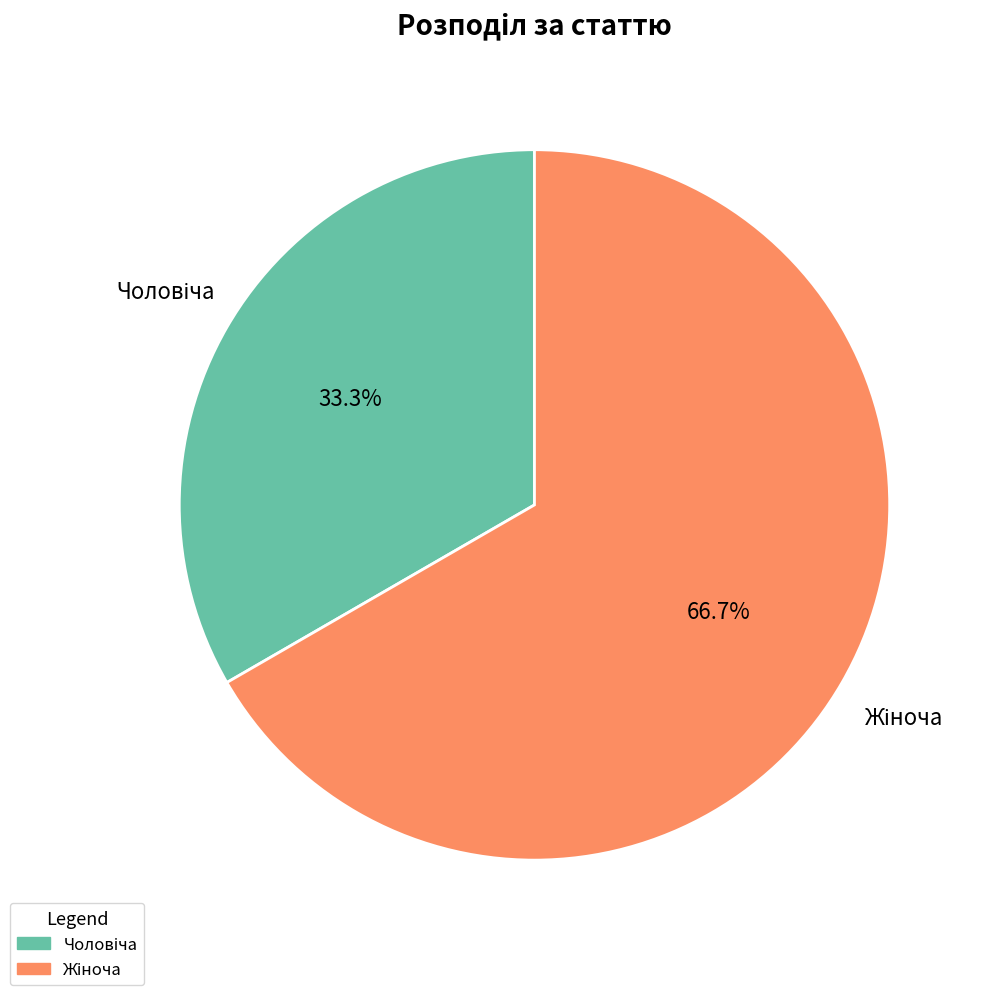

Is there any slice that represents more than half of the pie?

Yes